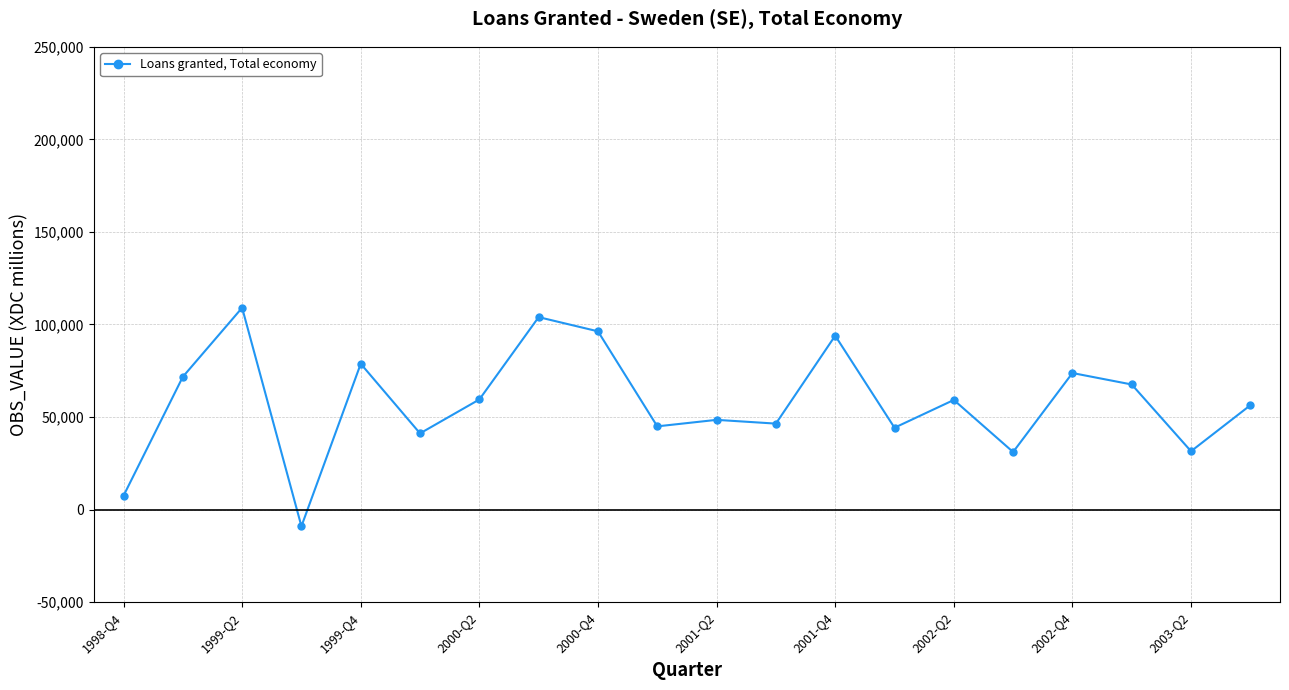

What is the value of the 14th point from the left?

44218